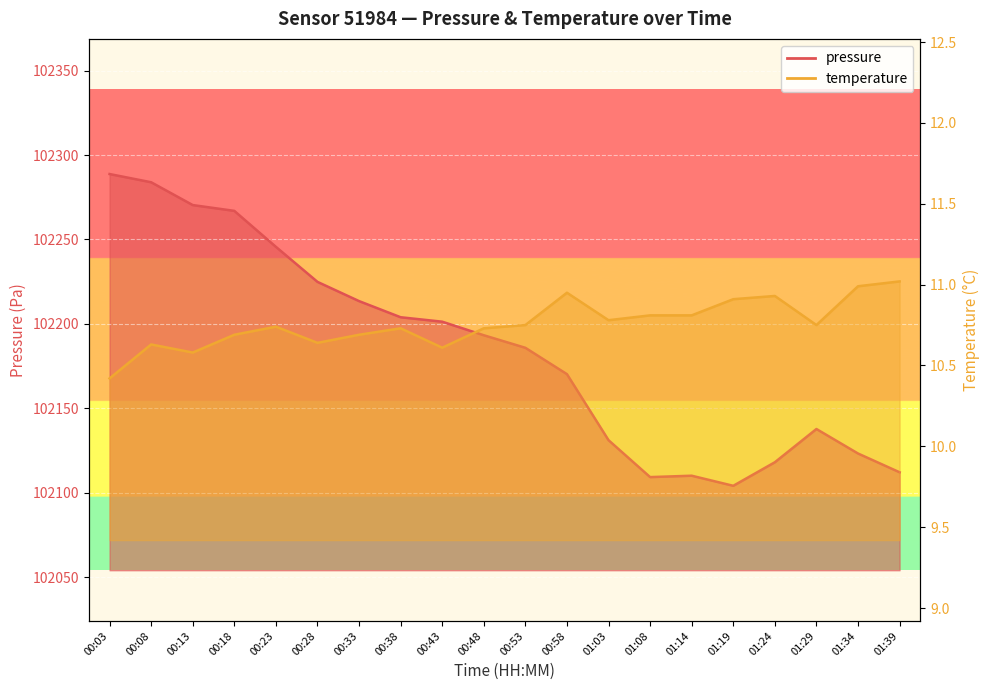

What are all the series names shown in the legend?

pressure, temperature